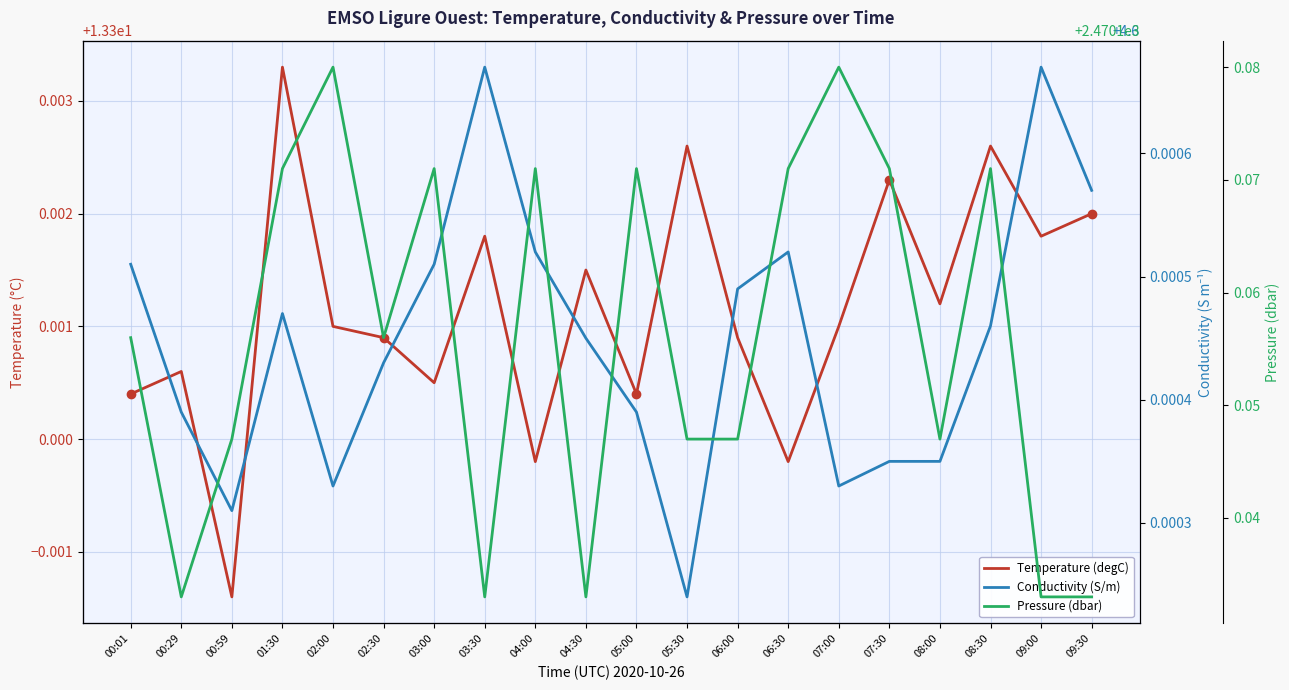

Which series has the largest range (max minus min)?

Pressure (dbar)